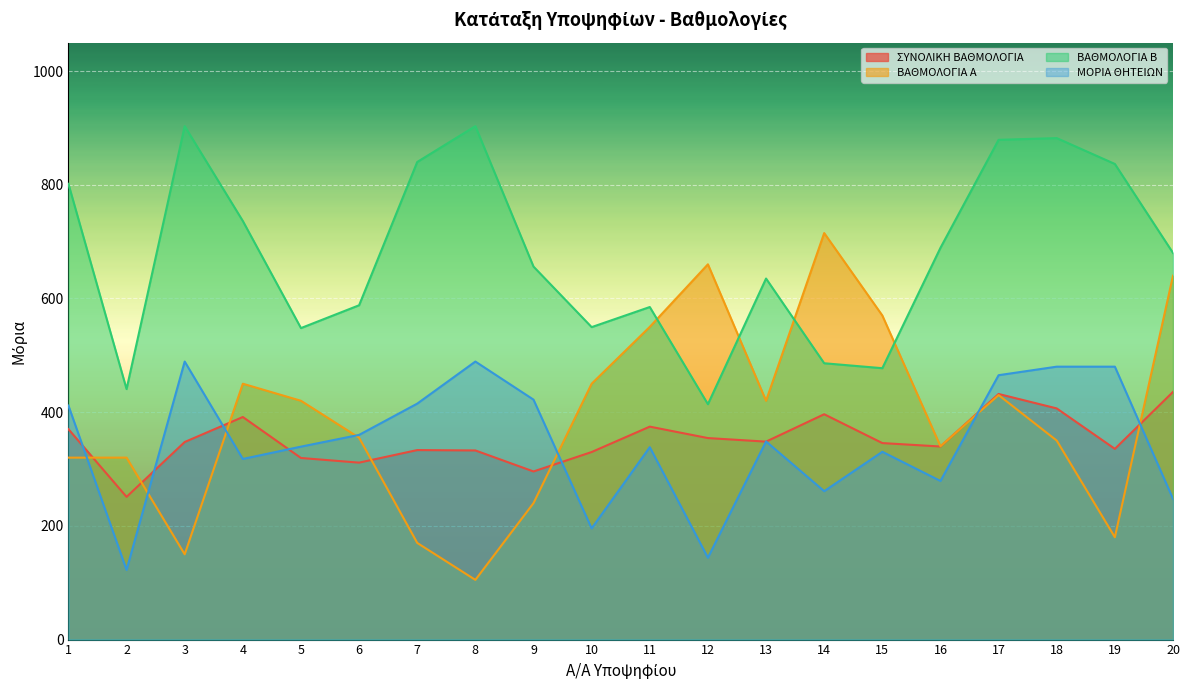

In ΣΥΝΟΛΙΚΗ ΒΑΘΜΟΛΟΓΙΑ, how many points are lower than both neighbors (excluding endpoints)?

6